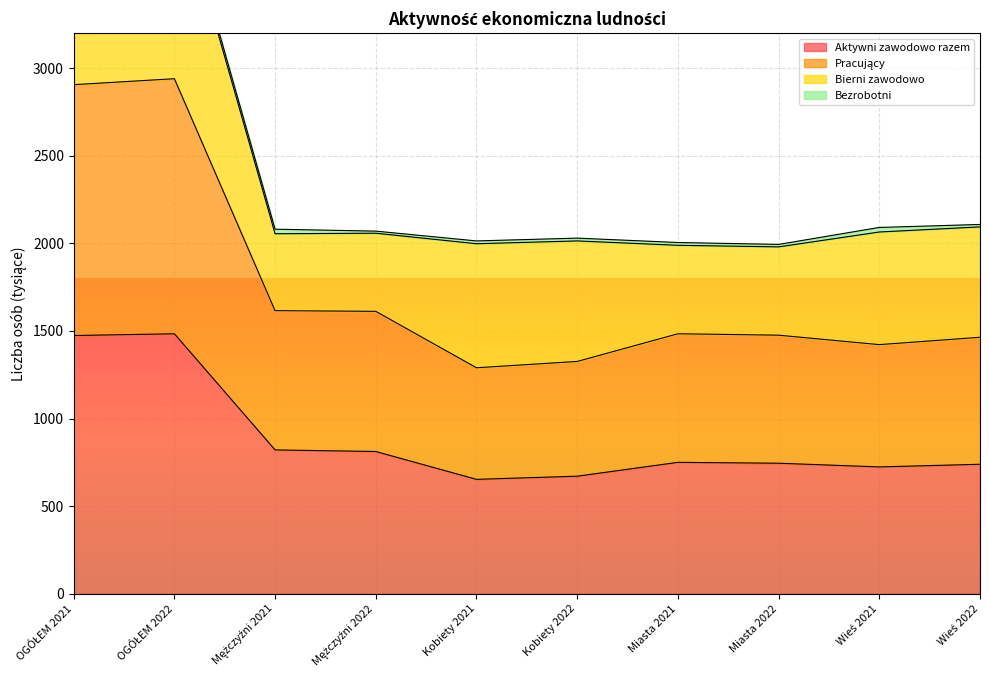

The value of Aktywni zawodowo razem at Kobiety 2022 is 208. True or false?

False